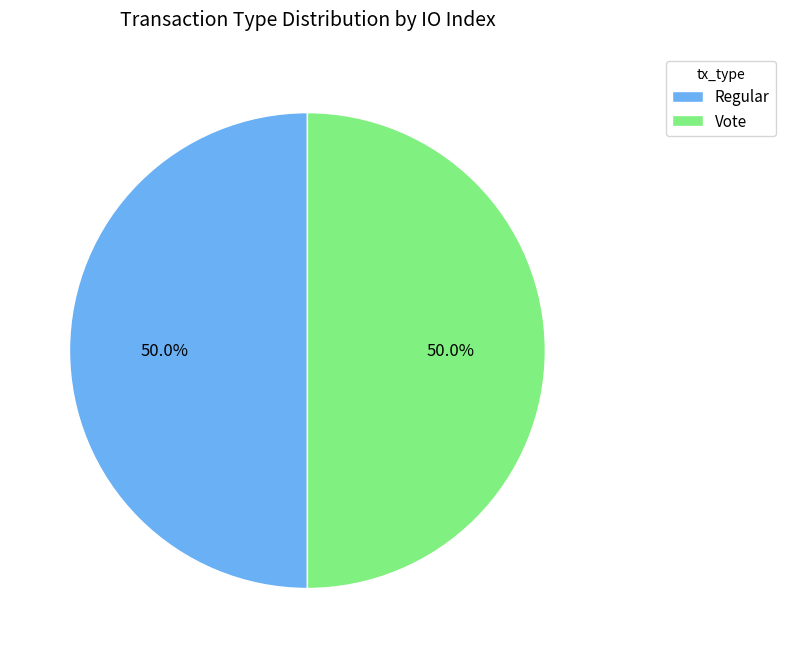

What is the ratio of the value at Vote to the value at Regular?

1.0